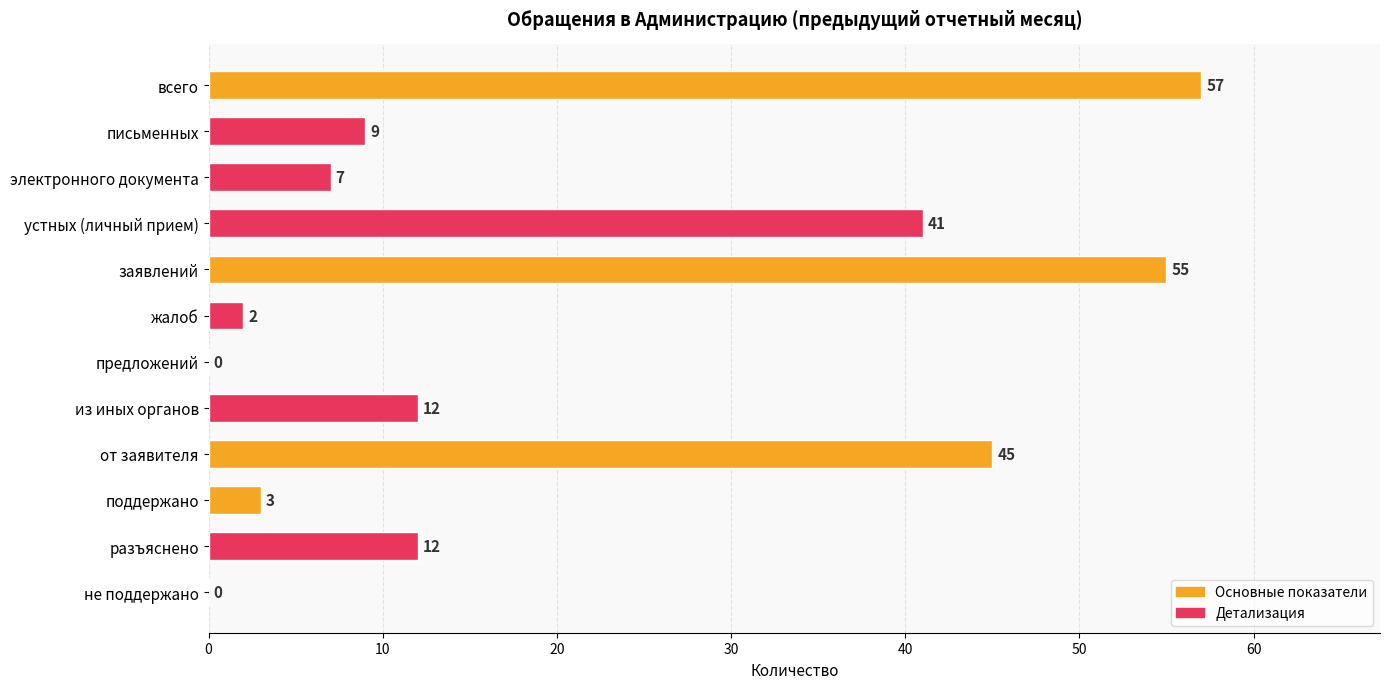

What is the maximum value shown in the chart?

57